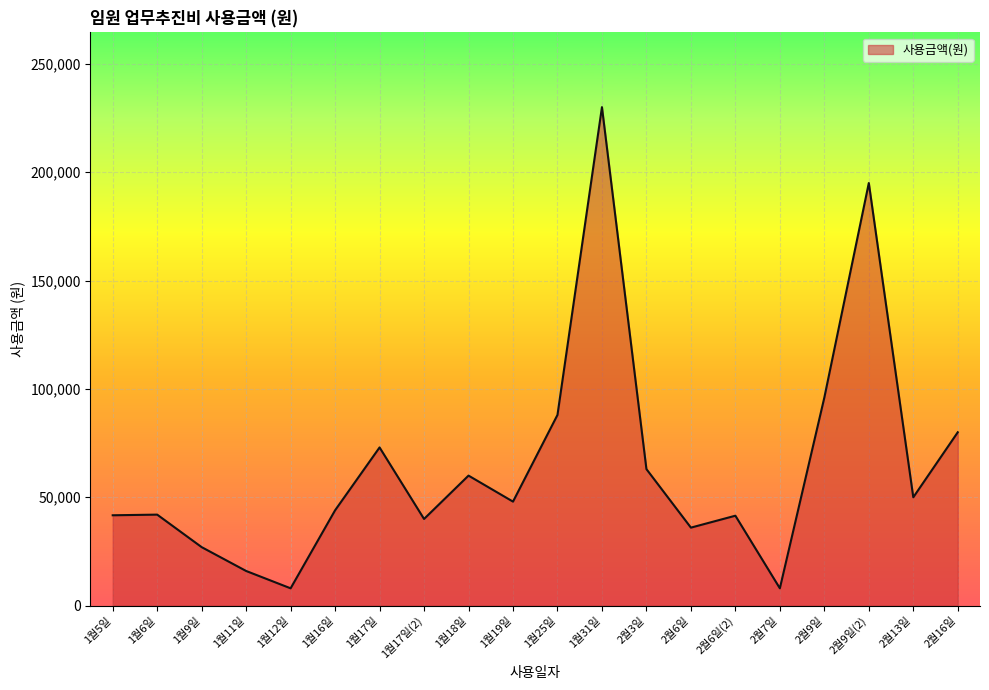

How many interior local valleys (lower than both neighbors) does the data have?

6